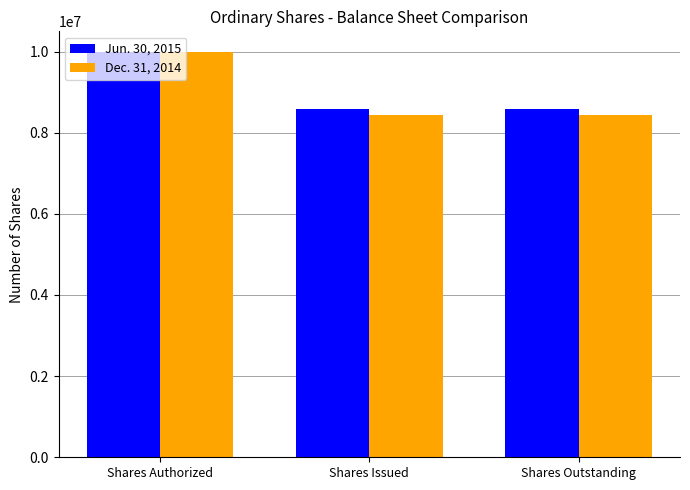

Between Shares Authorized and Shares Issued, which series saw the biggest shift?

Dec. 31, 2014